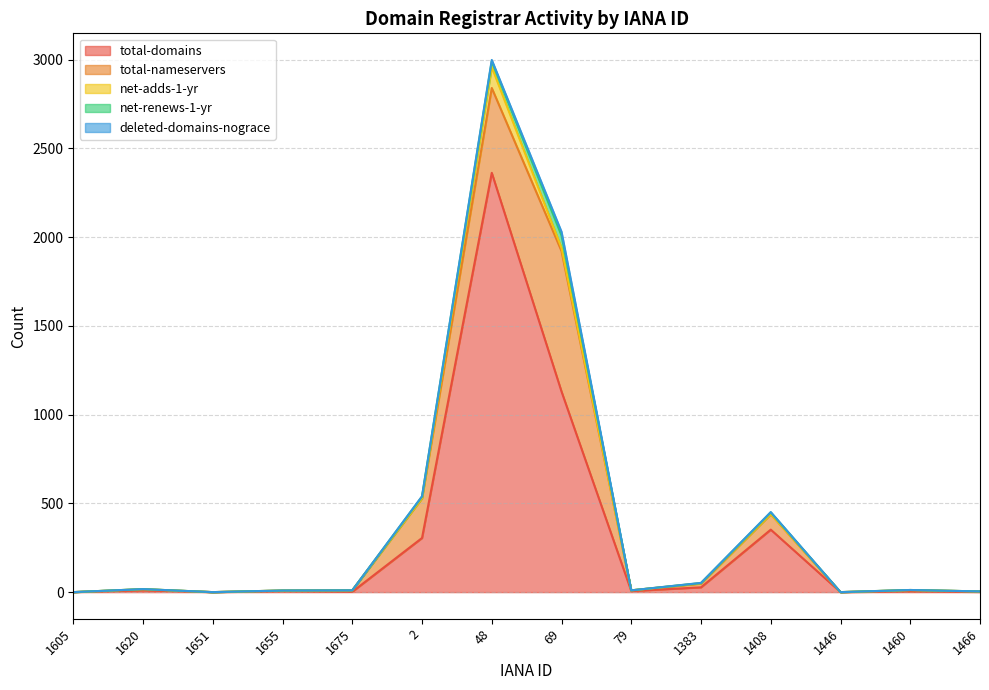

Does the chart display data point markers on the line(s)?

No